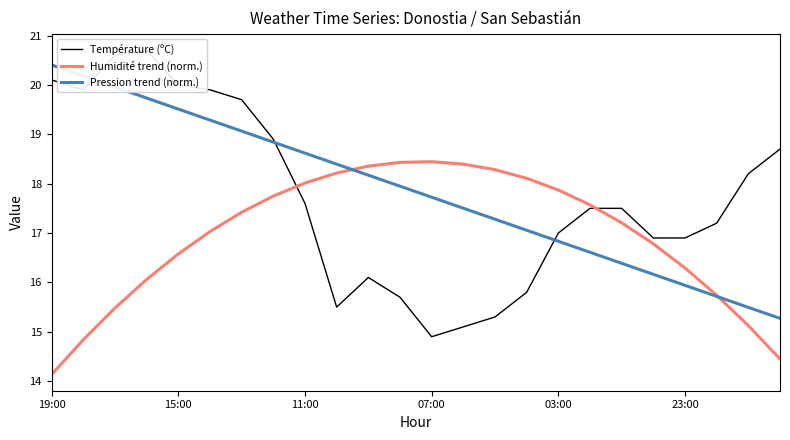

What is the minimum value for Humidité trend (norm.)?

14.1